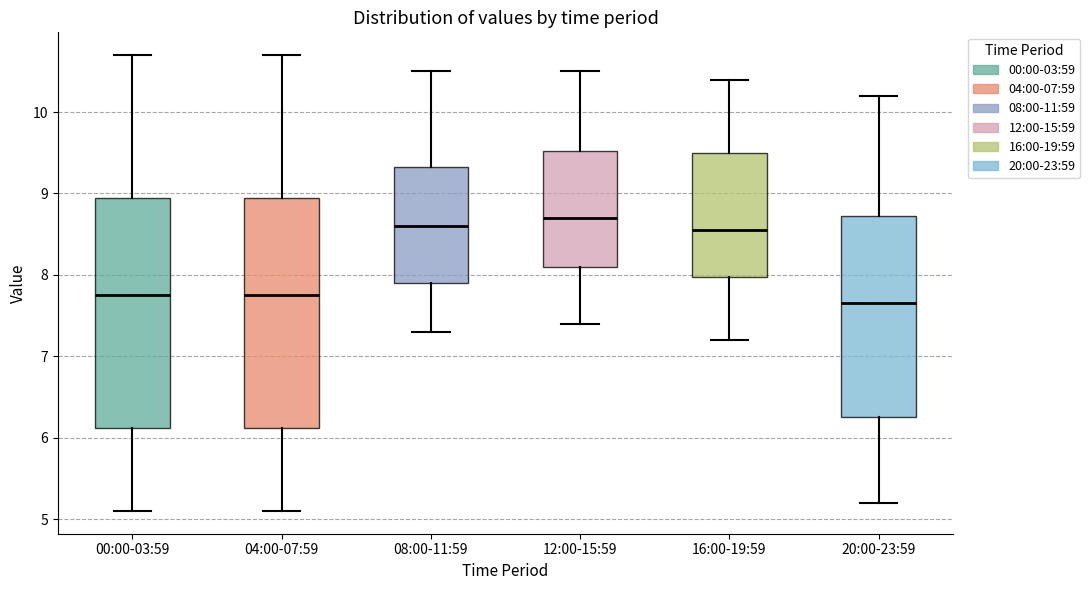

Reading left to right, read every box against the y-axis: the position of its median line, the range the box covers, and the ends of its whiskers. The values are not printed on the chart, so give them approximately, as read against the axis.

00:00-03:59: median 7.8, box 6.1 to 9.0, whiskers 5.1 to 10.7
04:00-07:59: median 7.8, box 6.1 to 9.0, whiskers 5.1 to 10.7
08:00-11:59: median 8.6, box 7.9 to 9.3, whiskers 7.3 to 10.5
12:00-15:59: median 8.7, box 8.1 to 9.5, whiskers 7.4 to 10.5
16:00-19:59: median 8.6, box 8.0 to 9.5, whiskers 7.2 to 10.4
20:00-23:59: median 7.7, box 6.3 to 8.7, whiskers 5.2 to 10.2